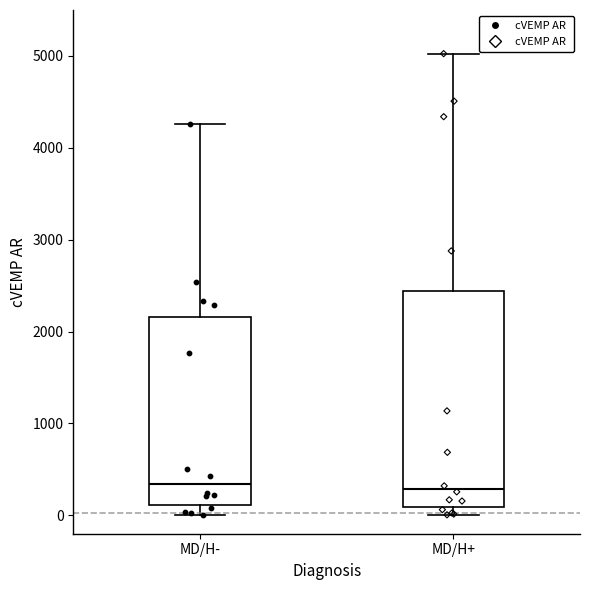

Reading left to right, read every box against the y-axis: the position of its median line, the range the box covers, and the ends of its whiskers. The values are not printed on the chart, so give them approximately, as read against the axis.

MD/H-: median 300, box 100 to 2200, whiskers 0 to 4300
MD/H+: median 300, box 100 to 2400, whiskers 0 to 5000